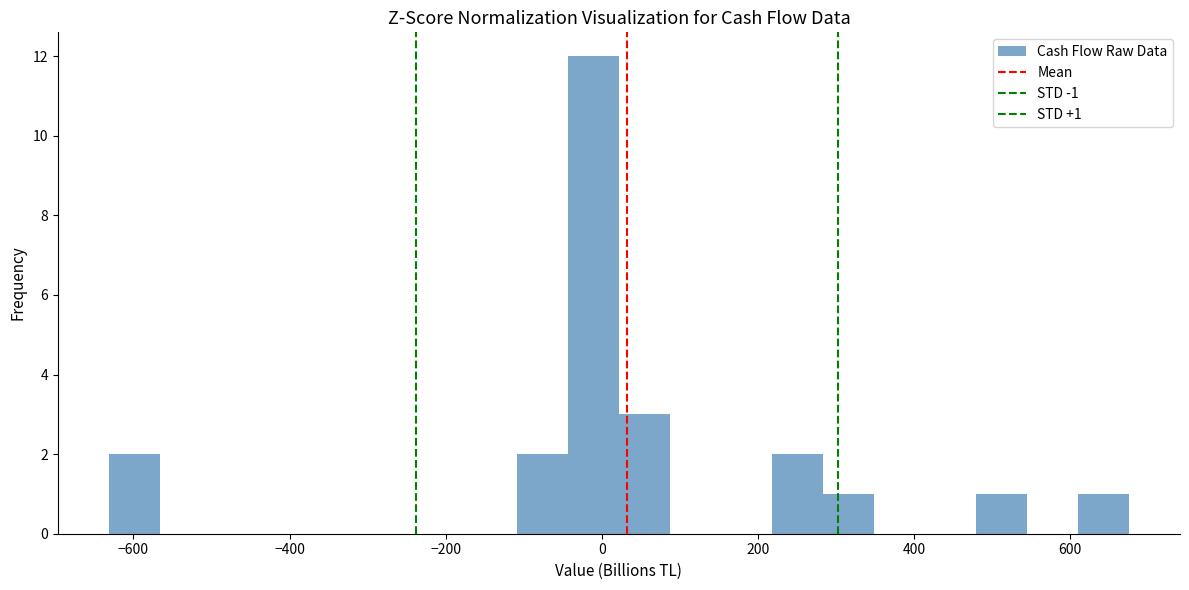

Read against the x-axis, roughly where is the centre of the tallest bar?

-20